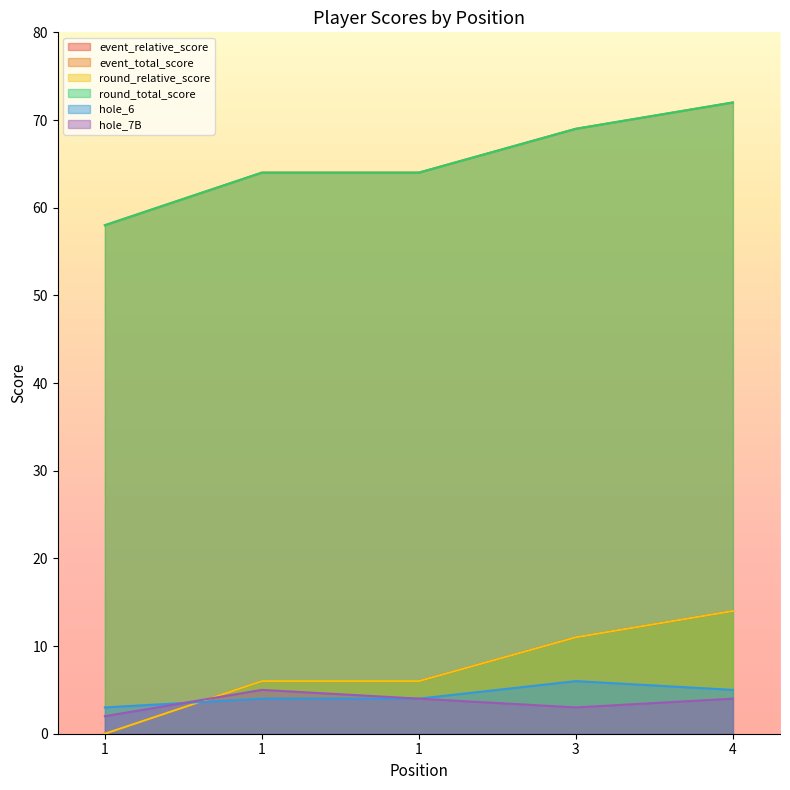

What is the difference between the highest and lowest values at 1?

58